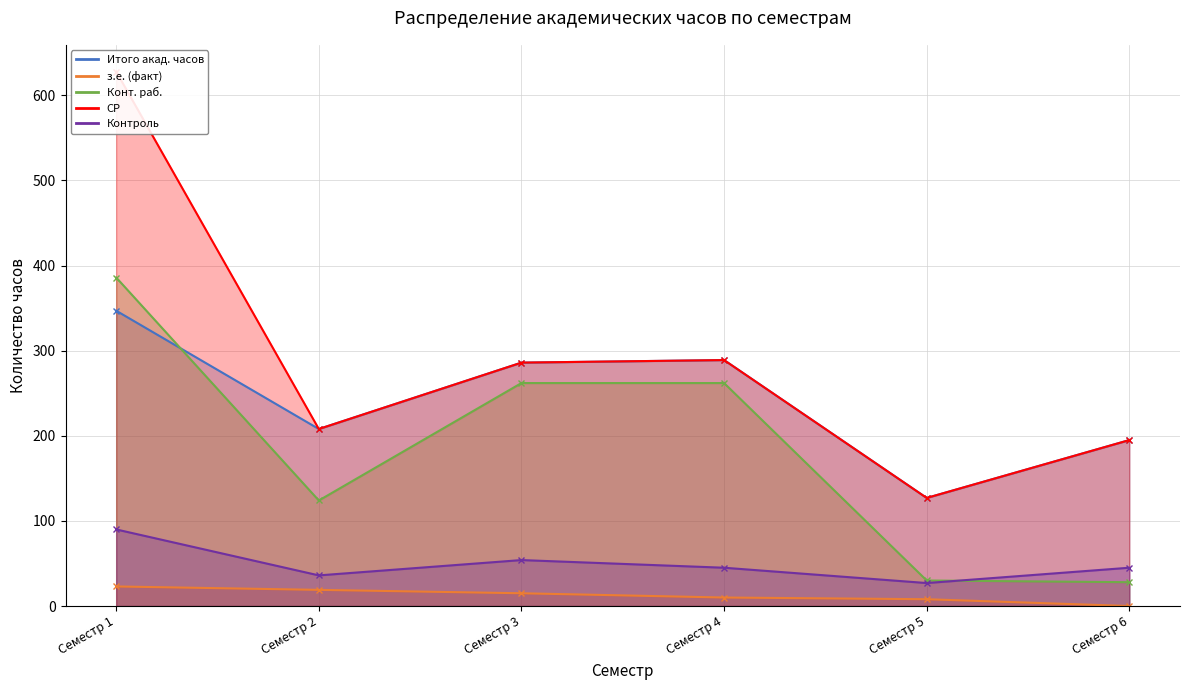

Where is the first local minimum for СР?

Семестр 2